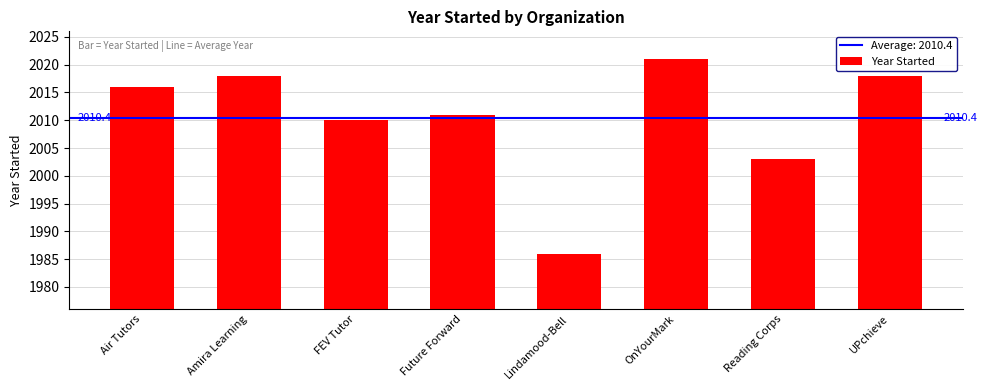

Approximately how many times larger is the value at UPchieve compared to Air Tutors?

1.0